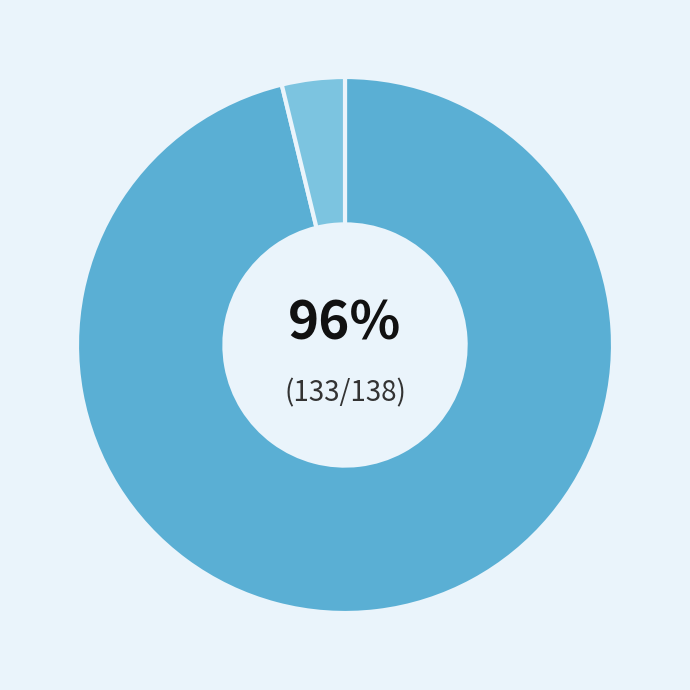

Is there any slice that represents more than half of the pie?

Yes